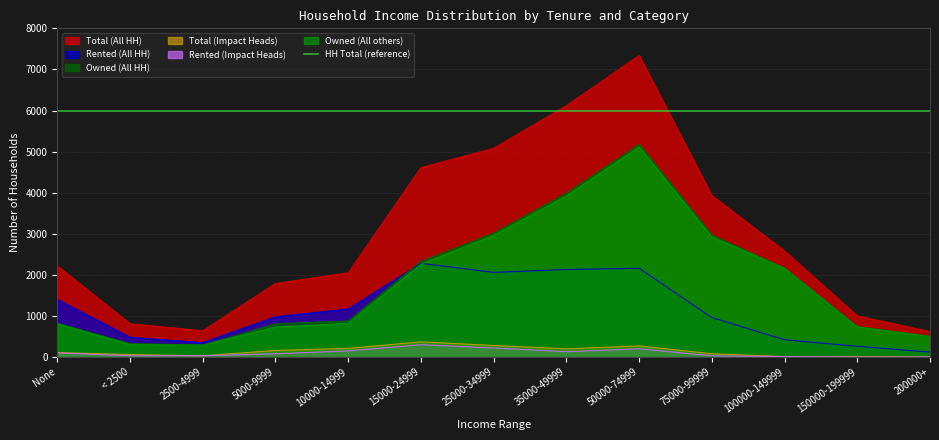

In Rented (Impact Heads), how many points are lower than both neighbors (excluding endpoints)?

1